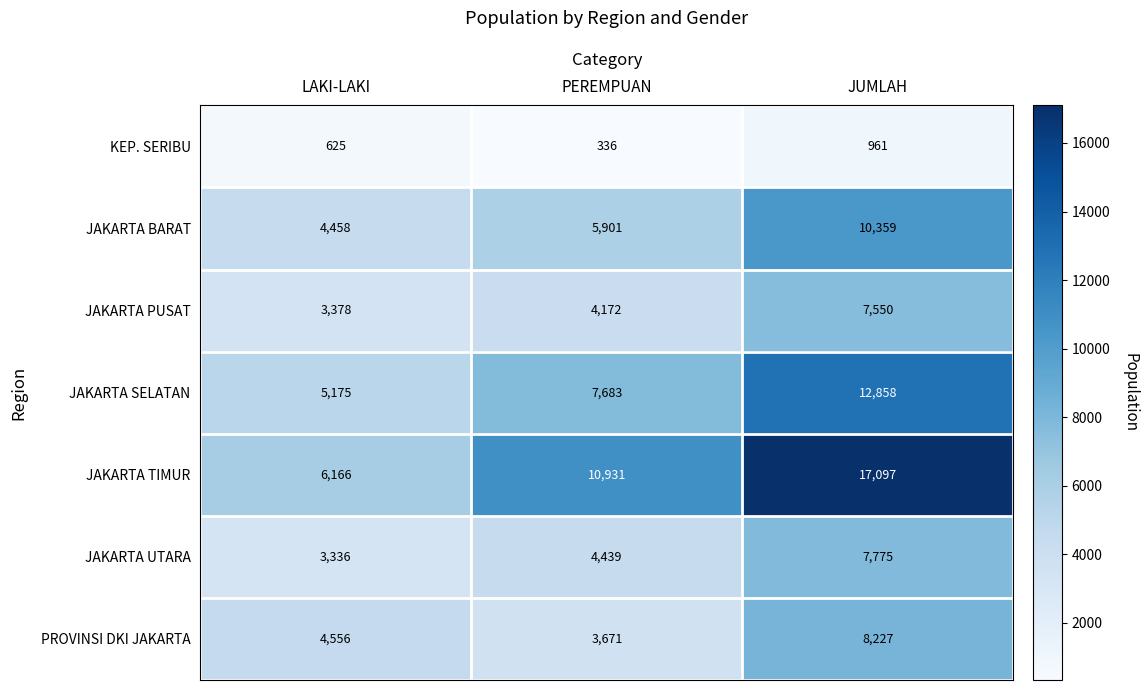

List the labels in order of JAKARTA SELATAN value, largest first.

JUMLAH, PEREMPUAN, LAKI-LAKI